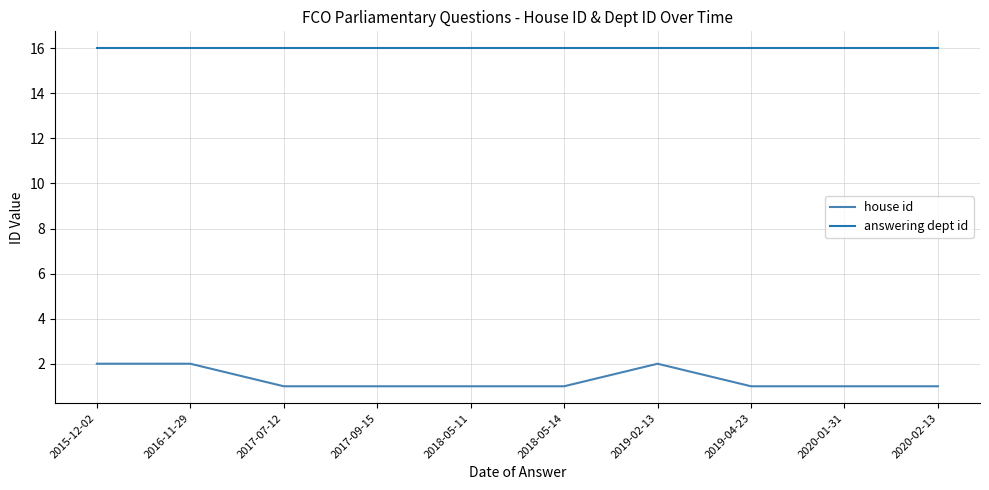

What position from the right is 2015-12-02?

10